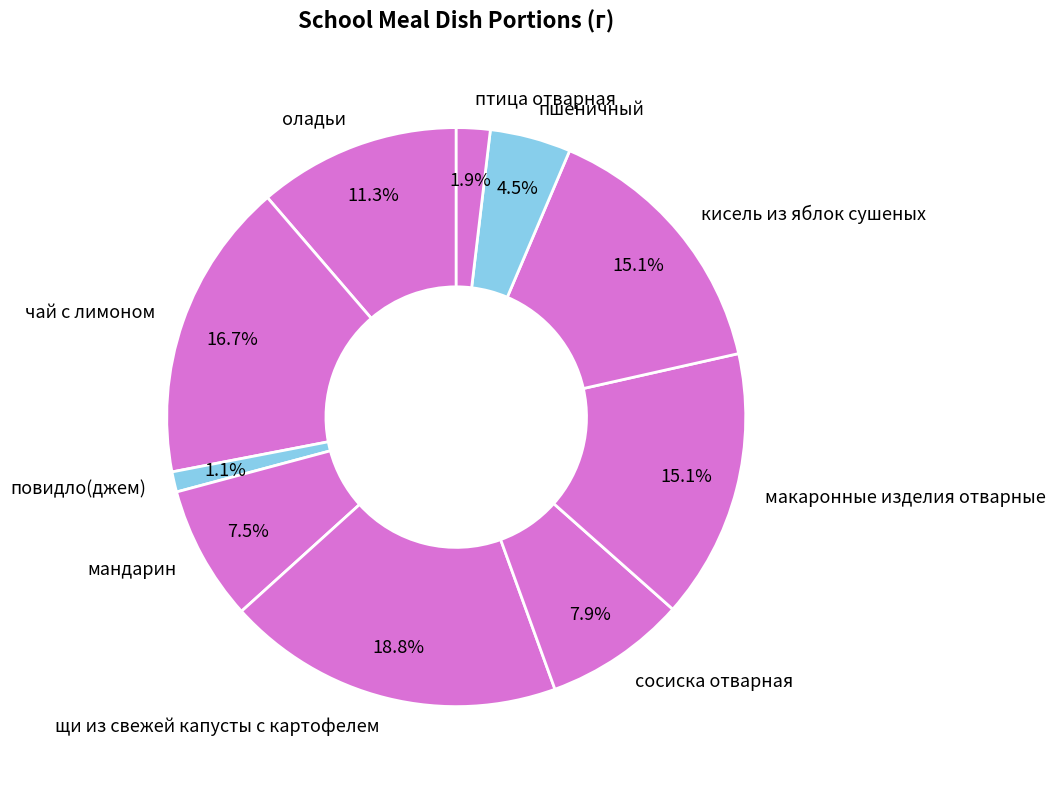

How many segments does this pie chart have?

10